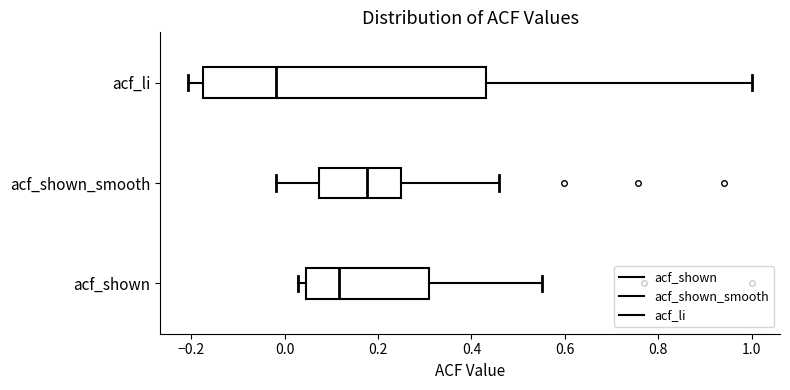

Comparing the boxes themselves (not the whiskers), which one is the widest?

acf_li